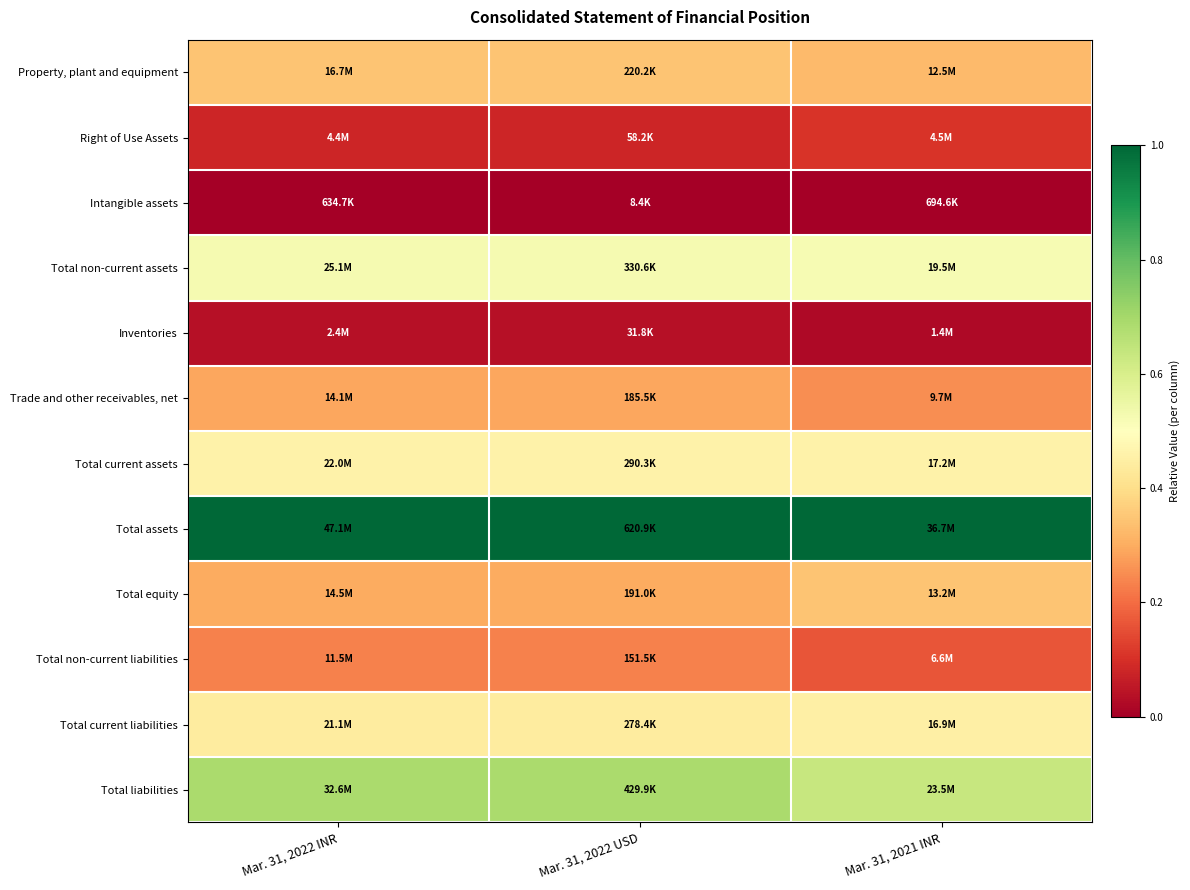

Which series has the largest total across all categories?

Total assets